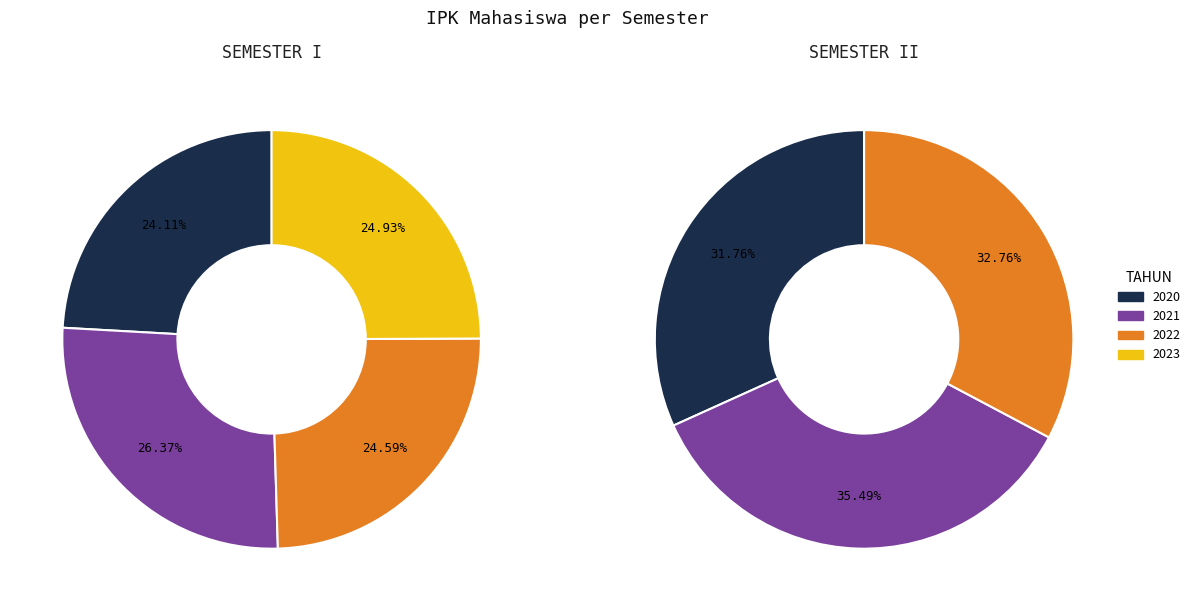

How much of the chart is everything except 2023?

75.1%